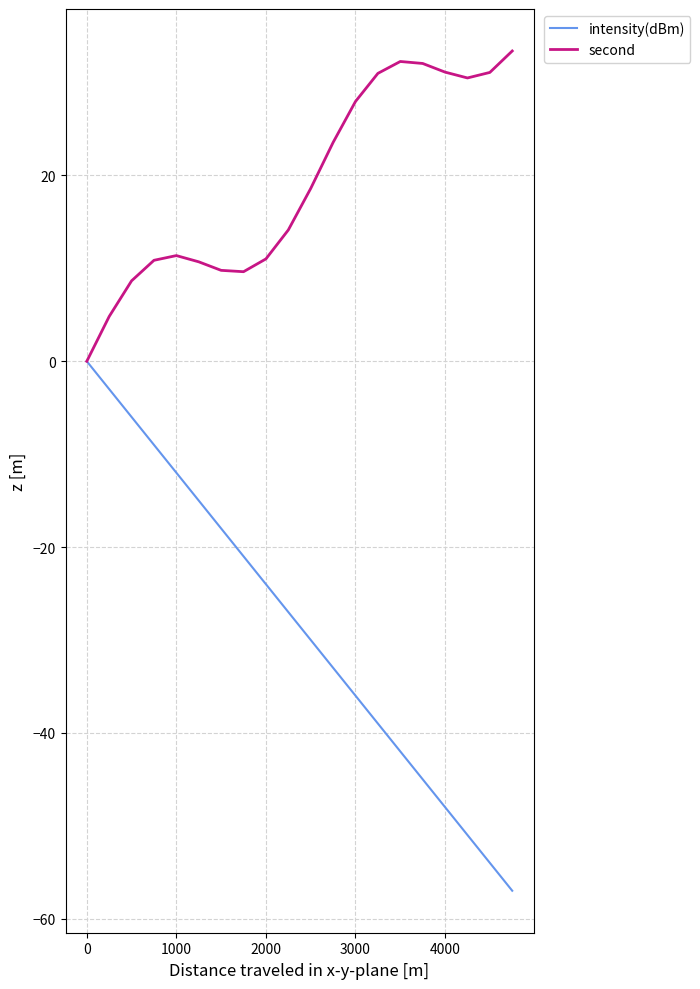

List the series in order of their peak value, lowest first.

intensity(dBm), second